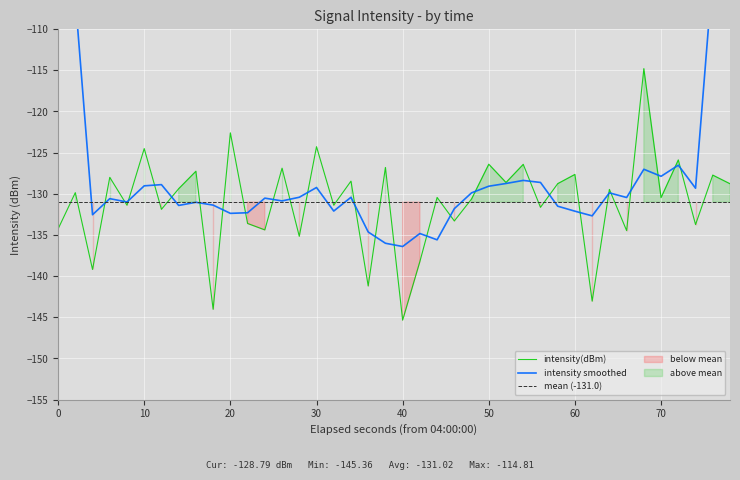

What is the greatest value displayed?

-114.8